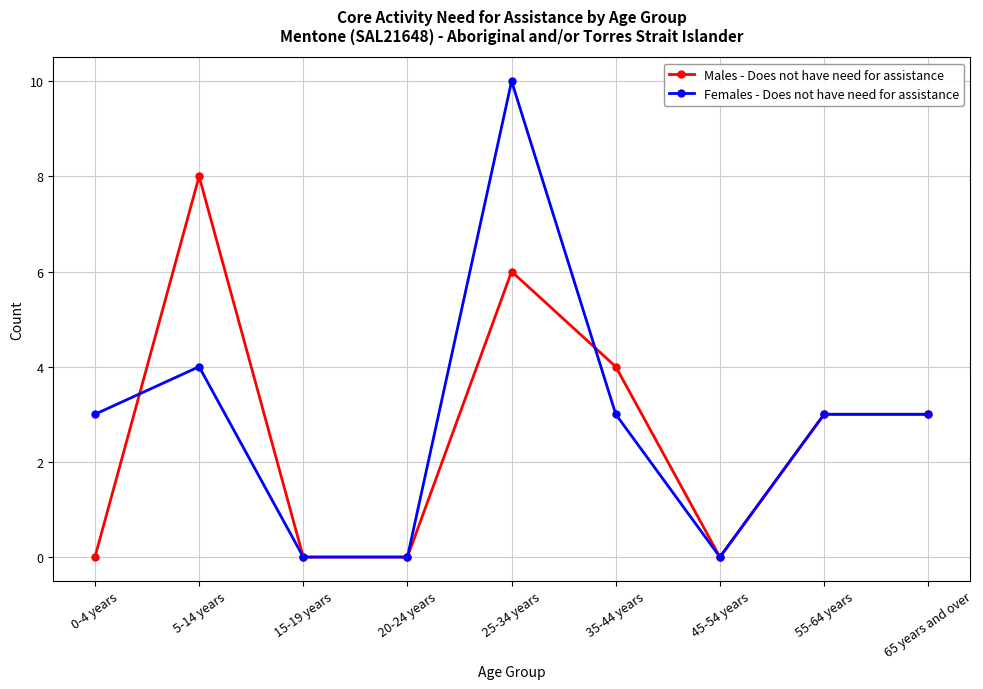

The Males - Does not have need for assistance series shows -4 at 20-24 years. True or false?

False